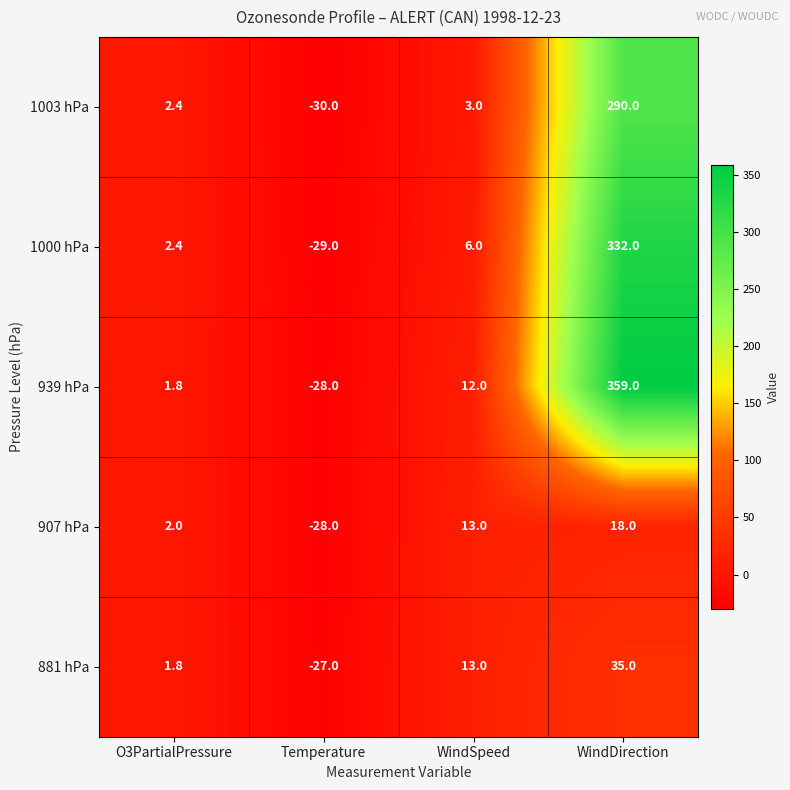

Where is 881 hPa nearest to the value 4?

O3PartialPressure